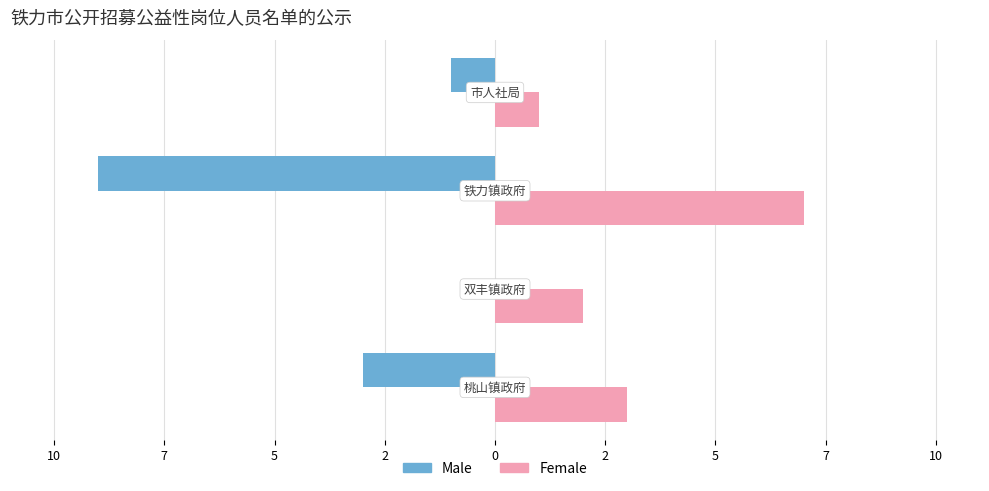

Which series has the largest total across all categories?

Female